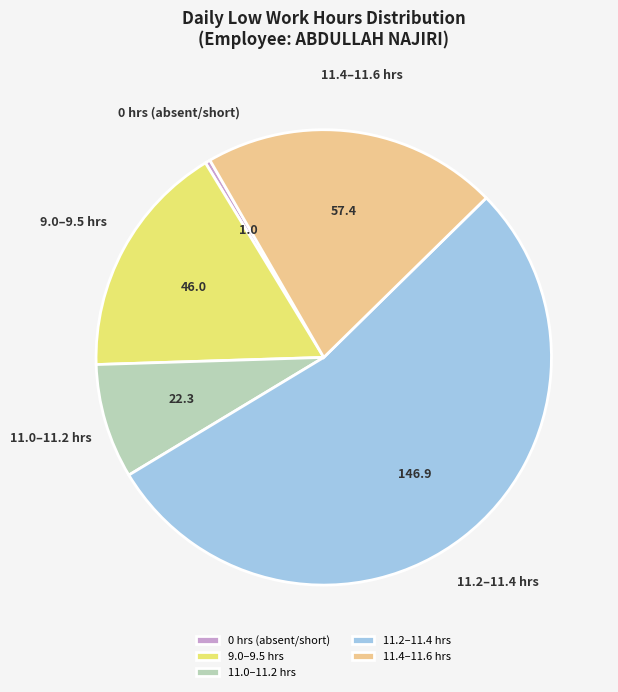

Rank the categories by value from lowest to highest.

0 hrs (absent/short), 11.0–11.2 hrs, 9.0–9.5 hrs, 11.4–11.6 hrs, 11.2–11.4 hrs